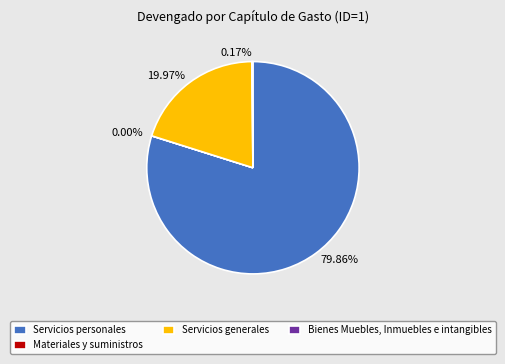

Does any single category account for the majority?

Yes